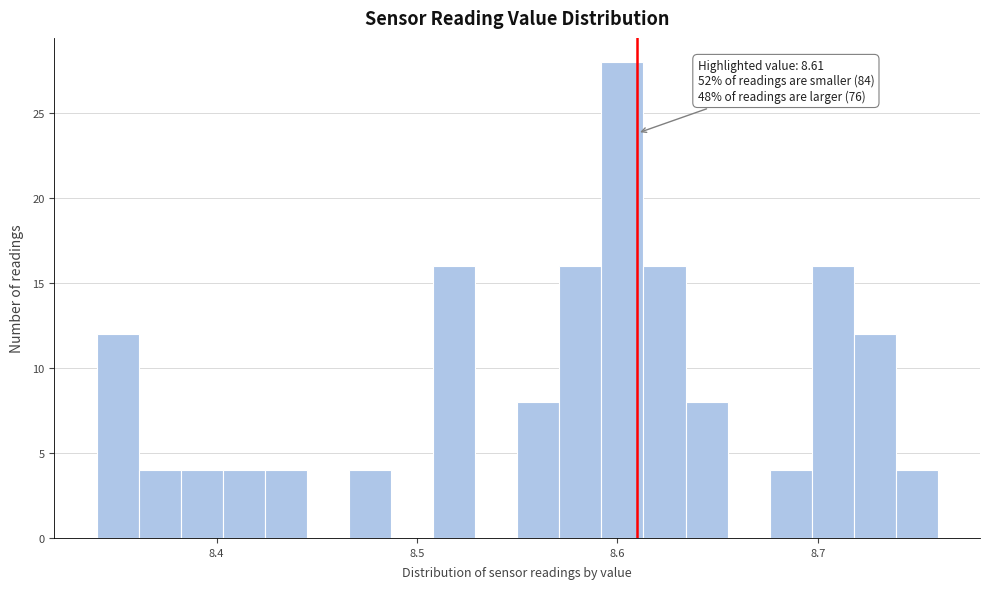

Read against the x-axis, roughly where is the centre of the tallest bar?

8.60